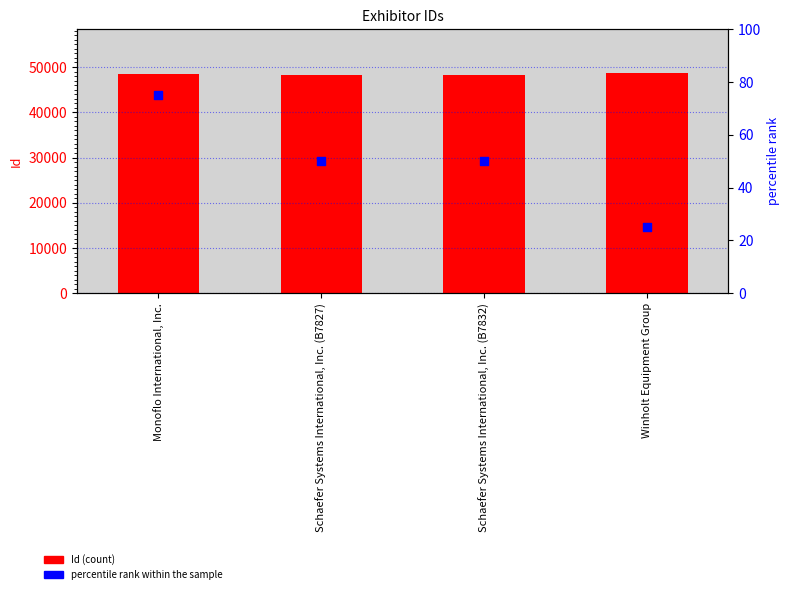

At which category is the sum across all series the highest?

Winholt Equipment Group